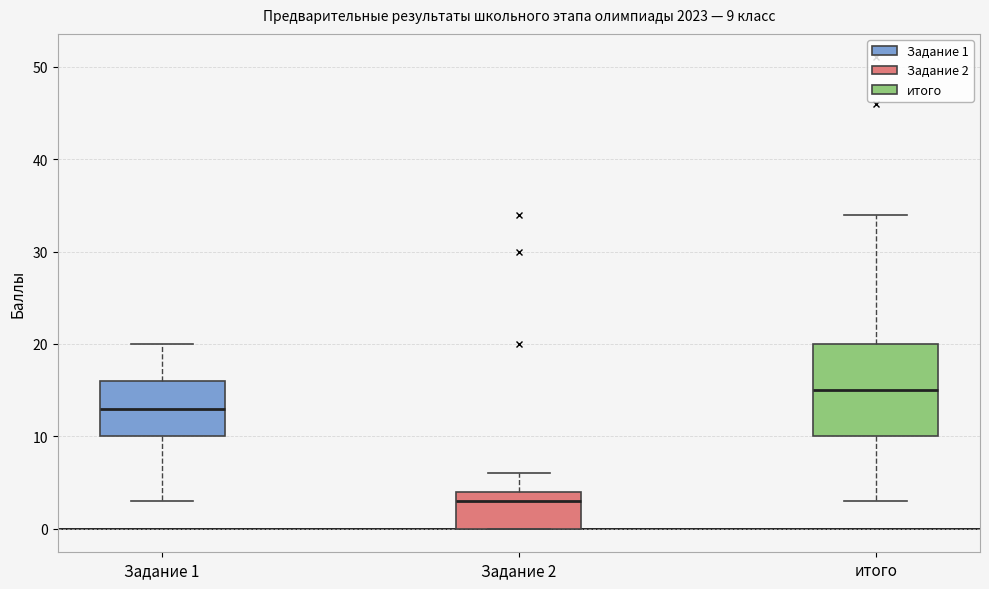

Which box is the tallest, from its lower edge to its upper edge?

итого